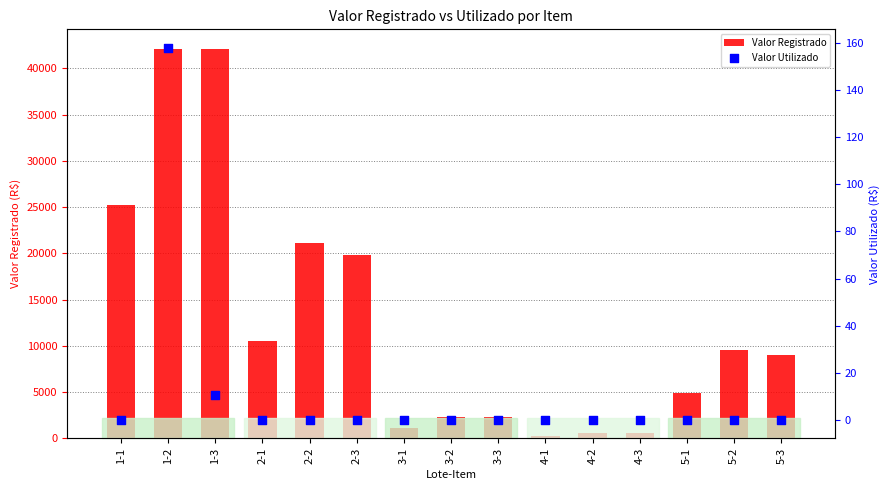

At how many categories does at least one series exceed 1805?

11